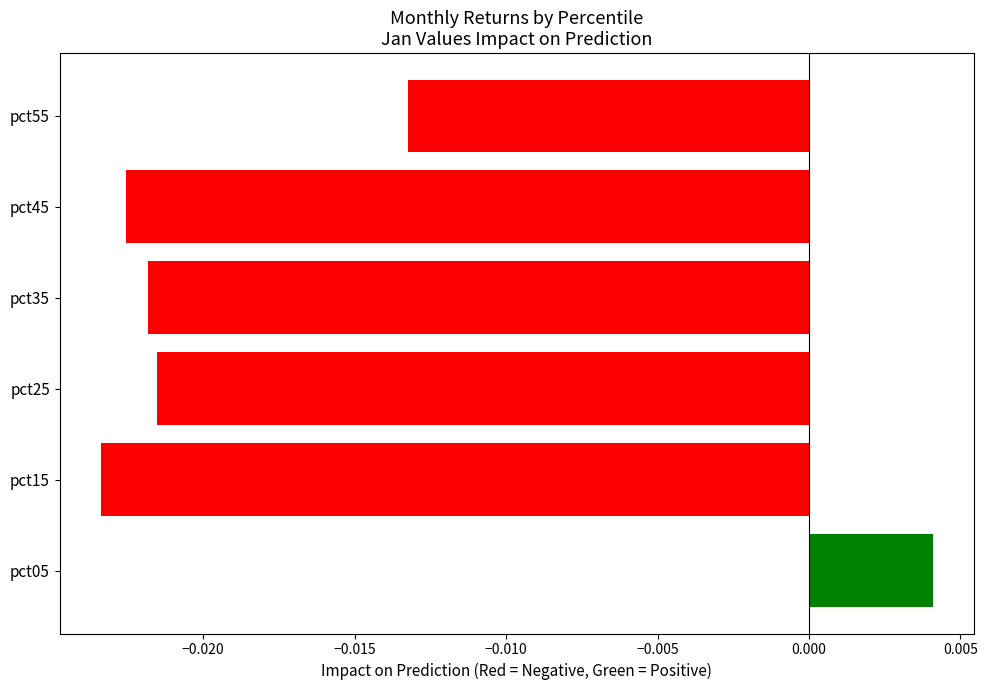

Rank the categories by value from highest to lowest.

pct05, pct55, pct25, pct35, pct45, pct15